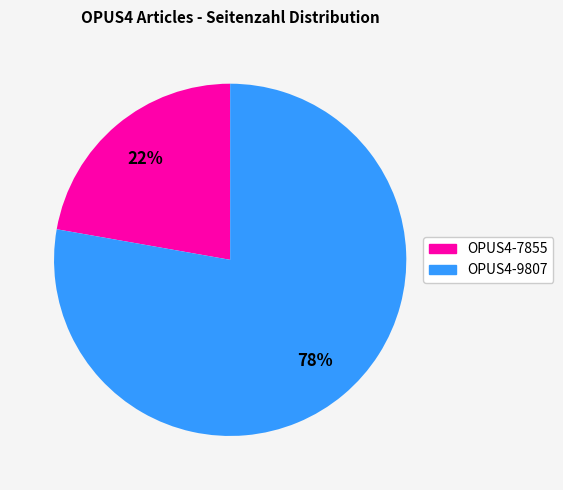

What is the smallest slice in the pie chart?

OPUS4-7855